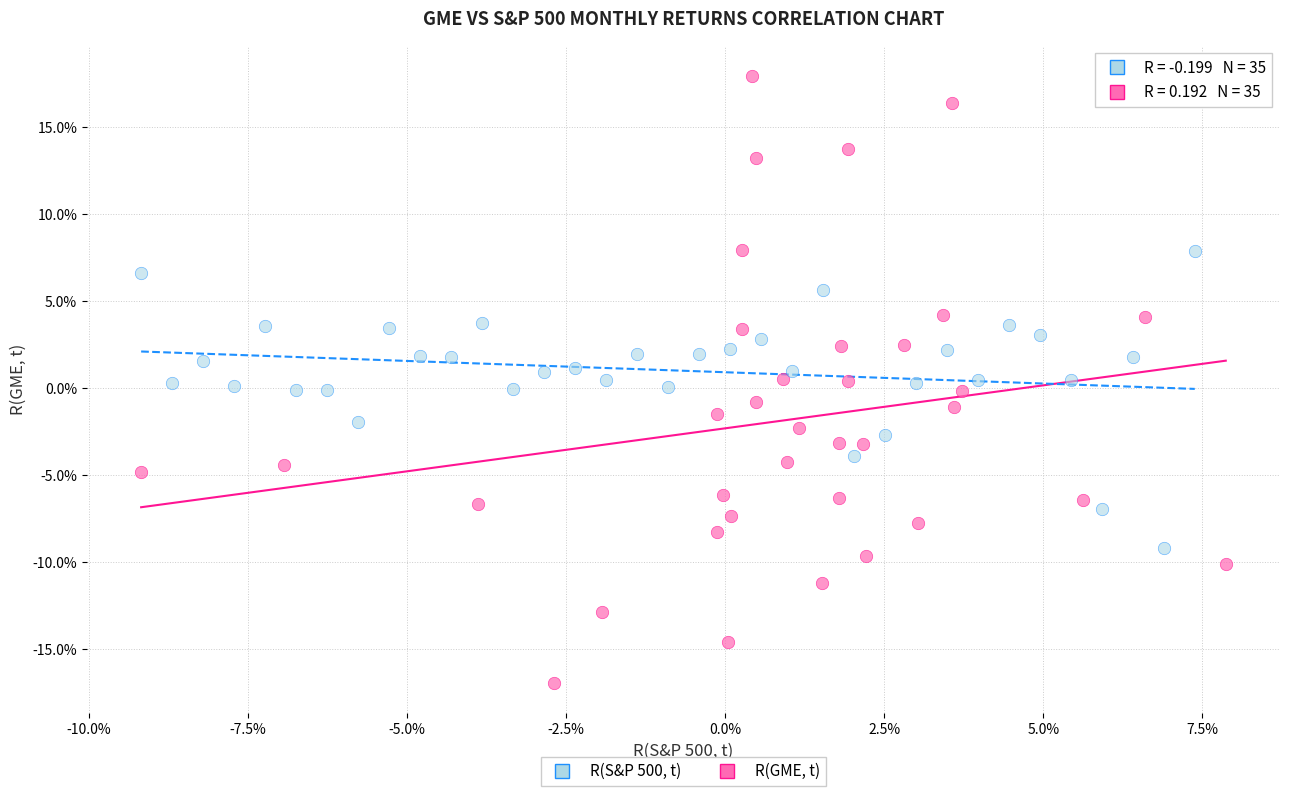

What are all the series names shown in the legend?

R(S&P 500, t), R(GME, t)